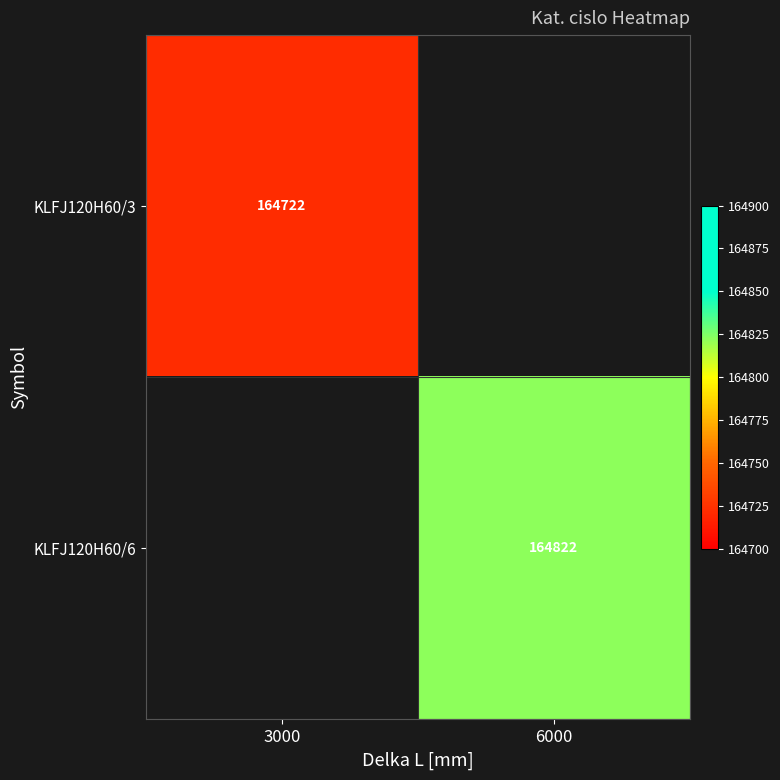

The KLFJ120H60/6 series shows 164822 at 6000. True or false?

True